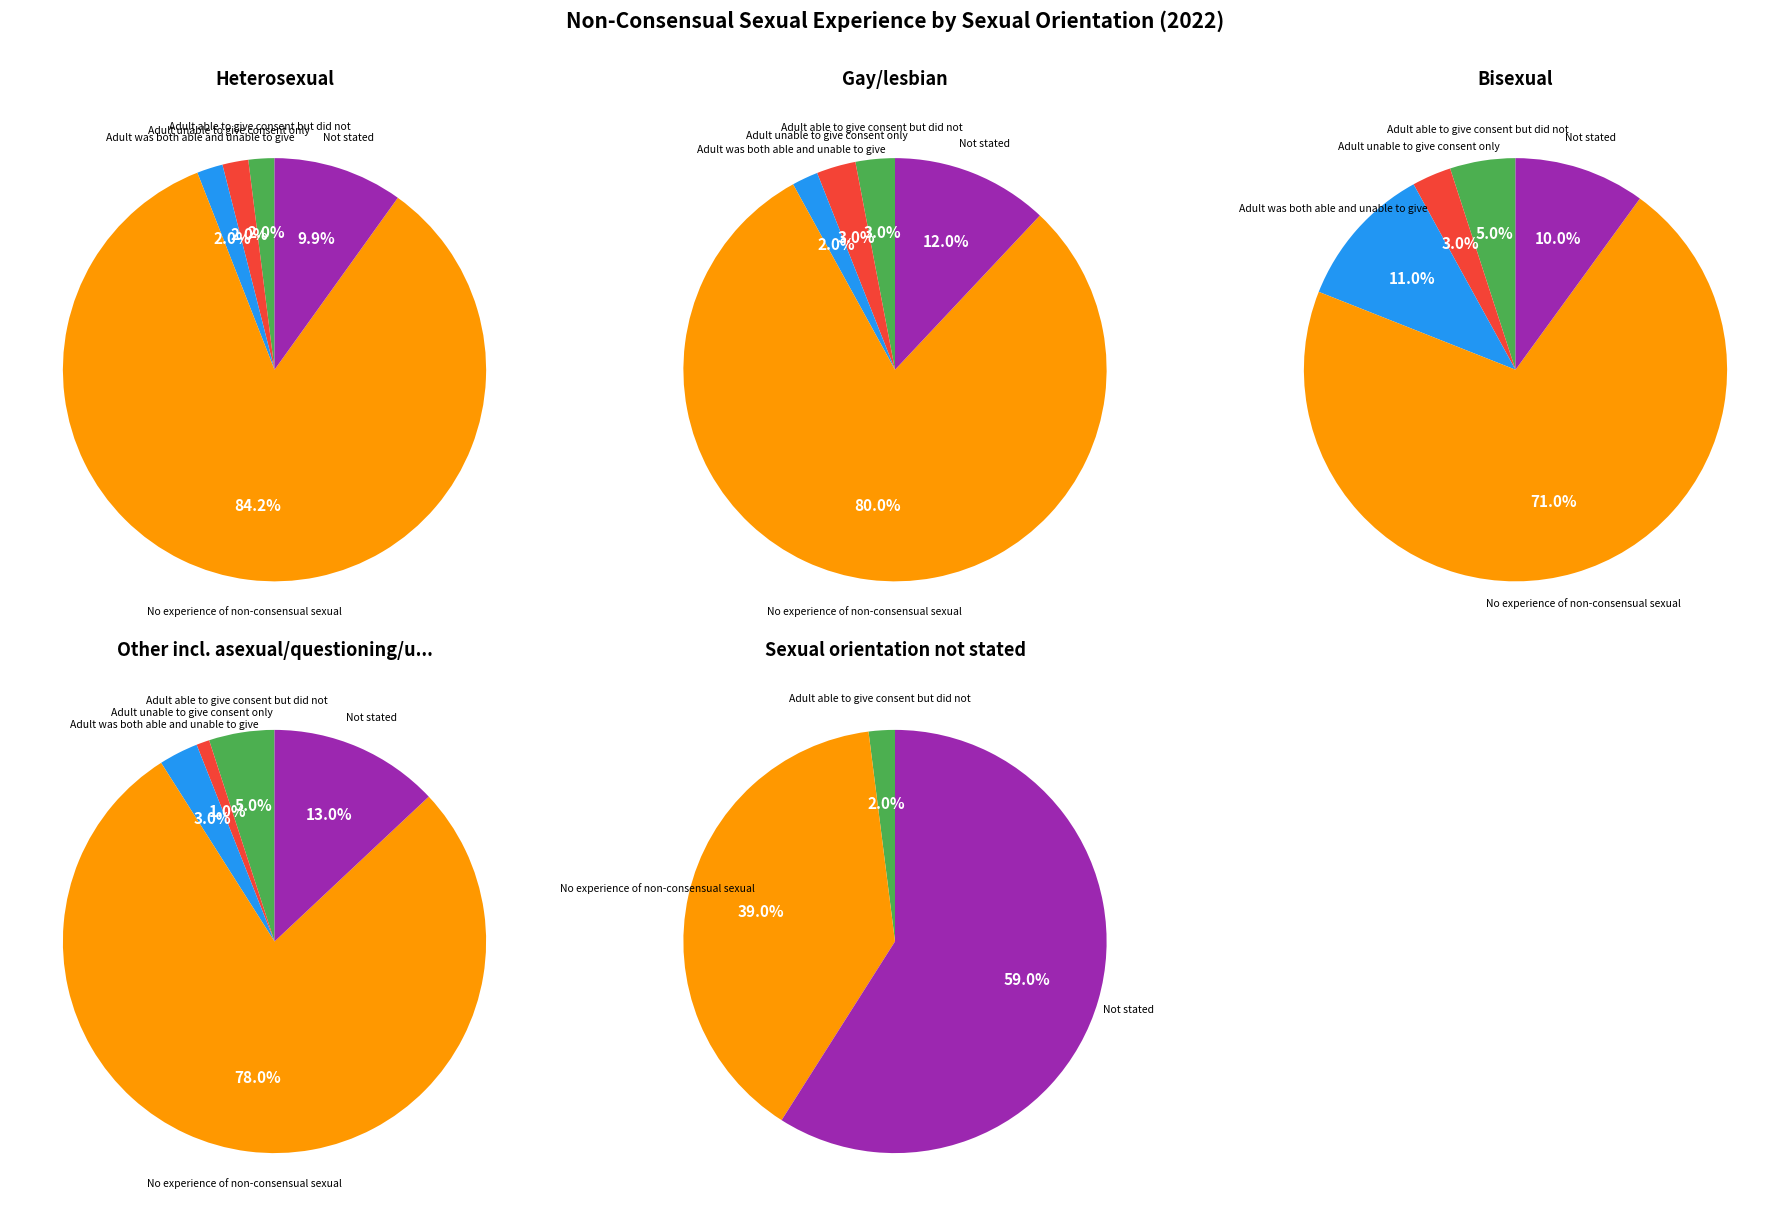

The Adult was both able and unable to give slice represents 1% of the pie. True or false?

False